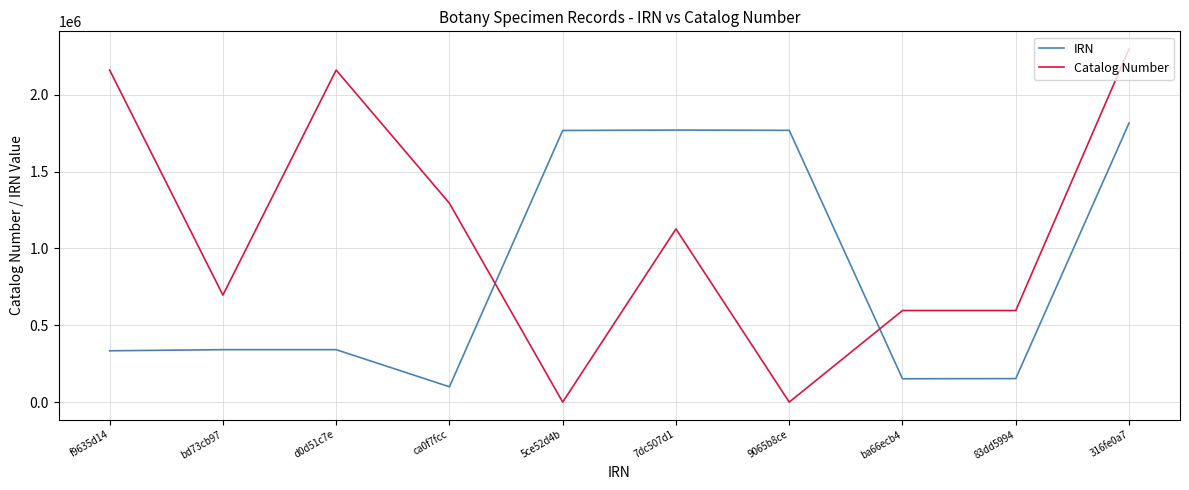

At 83dd5994, list the series in order from smallest to largest.

IRN, Catalog Number